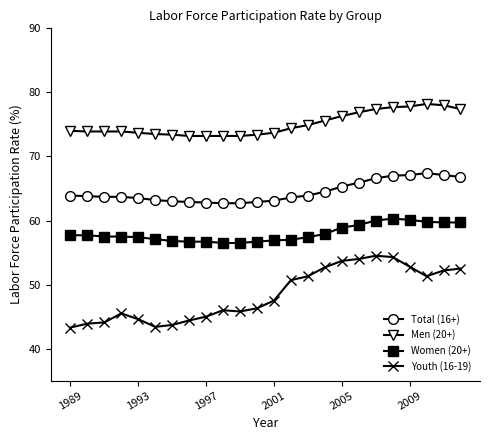

How many lines are shown in the chart?

4